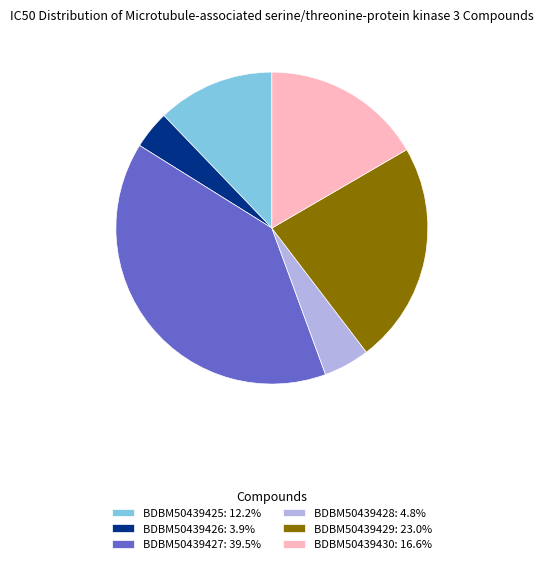

Approximately how many times larger is the value at BDBM50439428: 4.8% compared to BDBM50439425: 12.2%?

0.4